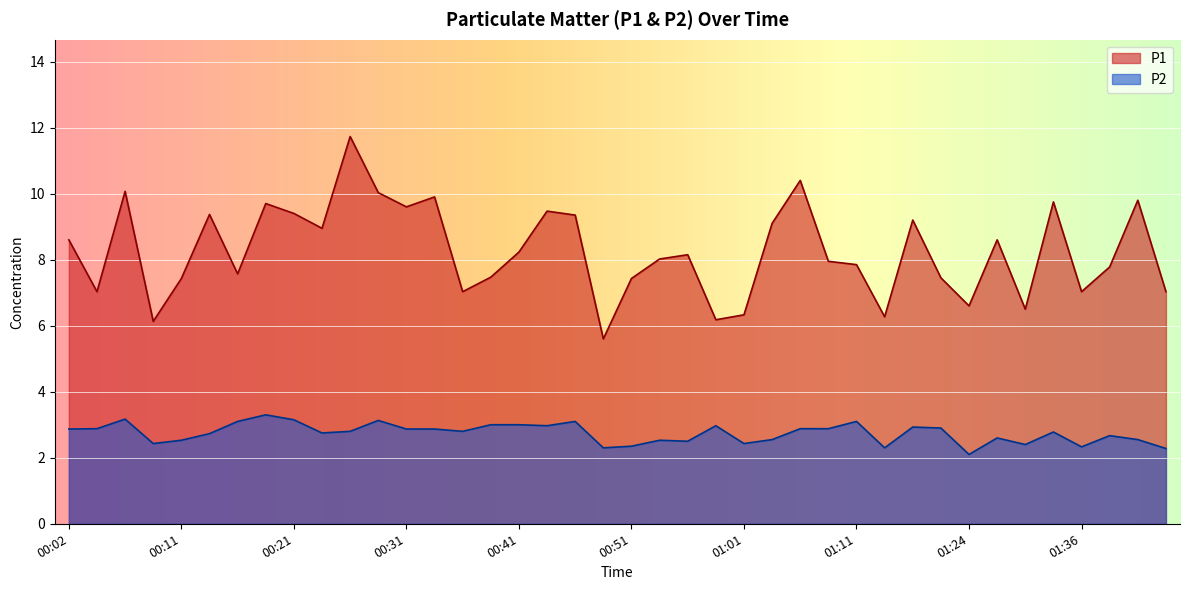

Reading left to right, what are all the values shown in this chart?

P1: 8.6	7.0	10.1	6.1	7.4	9.4	7.6	9.7	9.4	8.9	11.7	10.0	9.6	9.9	7.0	7.5	8.2	9.5	9.3	5.6	7.4	8.0	8.2	6.2	6.3	9.1	10.4	8.0	7.8	6.3	9.2	7.5	6.6	8.6	6.5	9.8	7.0	7.8	9.8	7.0
P2: 2.9	2.9	3.2	2.4	2.5	2.7	3.1	3.3	3.1	2.8	2.8	3.1	2.9	2.9	2.8	3.0	3.0	3.0	3.1	2.3	2.4	2.5	2.5	3.0	2.4	2.5	2.9	2.9	3.1	2.3	2.9	2.9	2.1	2.6	2.4	2.8	2.3	2.7	2.5	2.3